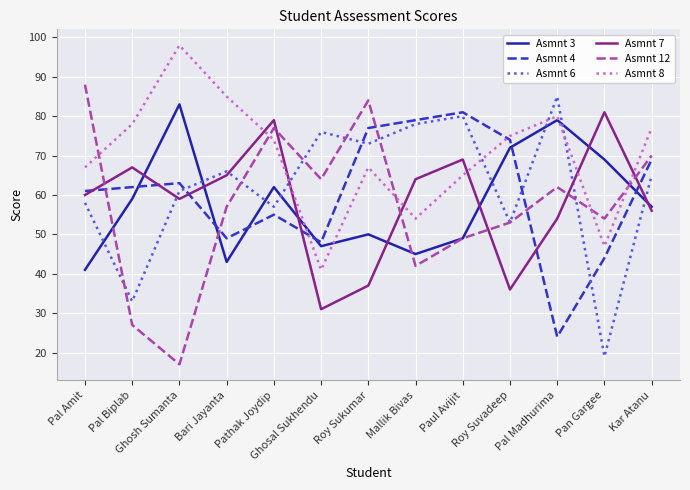

Which series has the largest range (max minus min)?

Asmnt 12